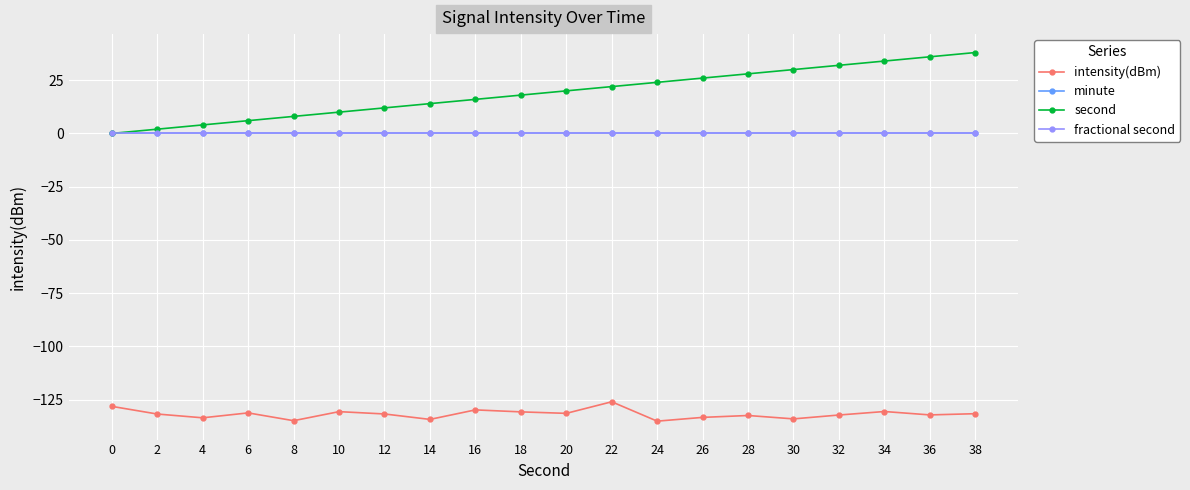

What is the total value across all series at 36?

-96.2